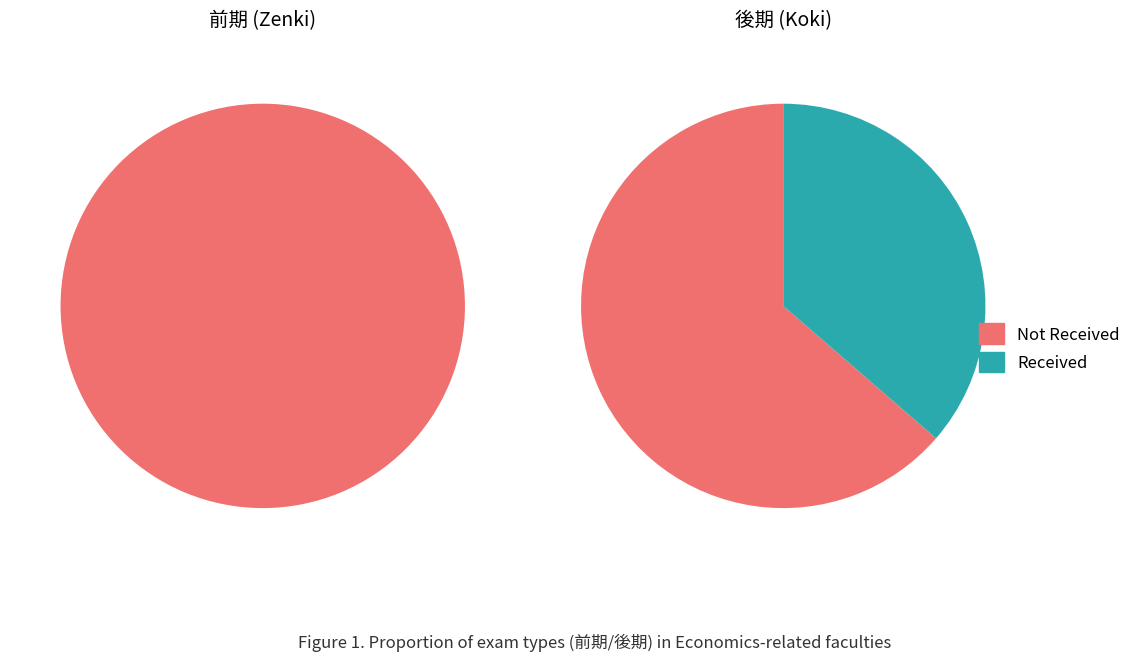

Is it true that 前 is 50% of the pie?

False